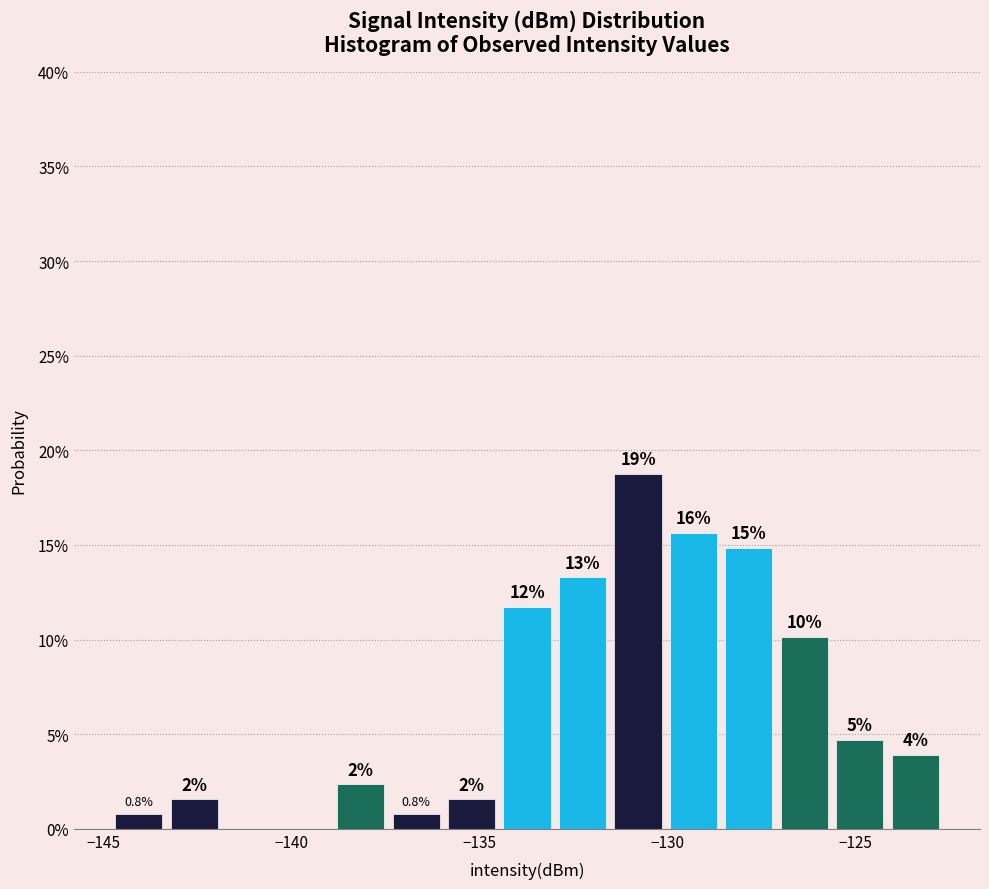

Read against the x-axis, roughly where is the centre of the tallest bar?

-131.0